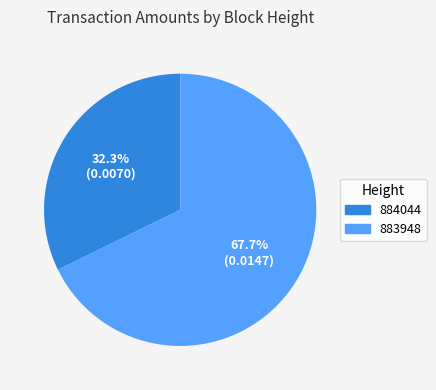

To the nearest percent, what is the difference between the 883948 and 884044 slice percentages?

35%